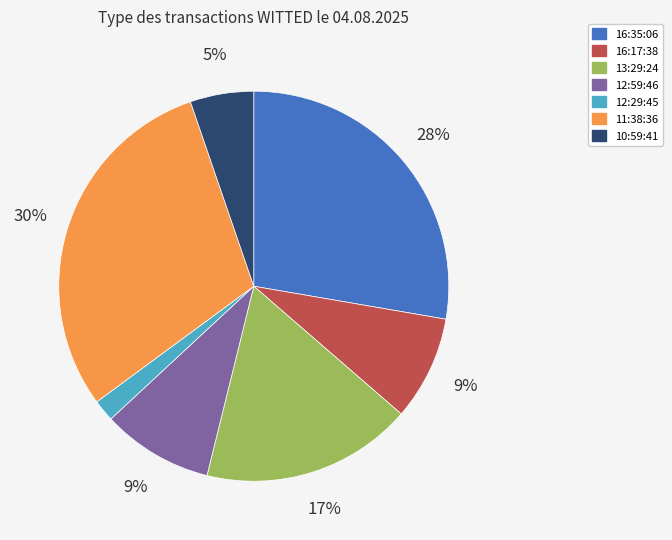

Is it true that 12:29:45 is 8% of the pie?

False